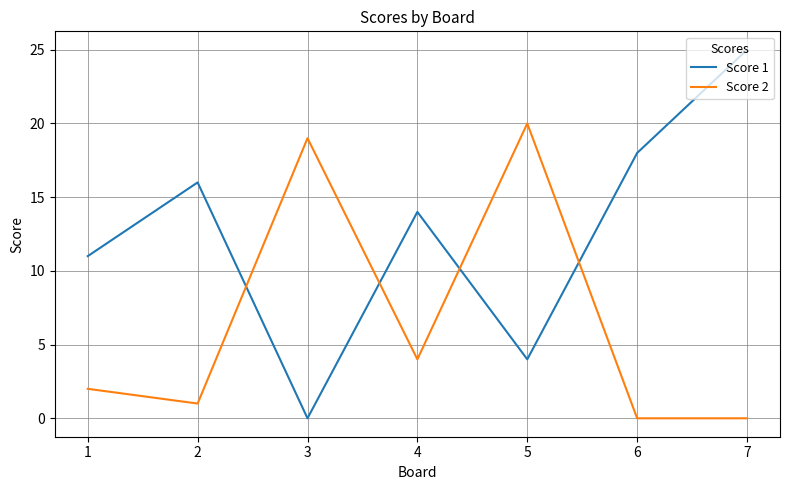

Rank the series by their maximum value, from highest to lowest.

Score 1, Score 2